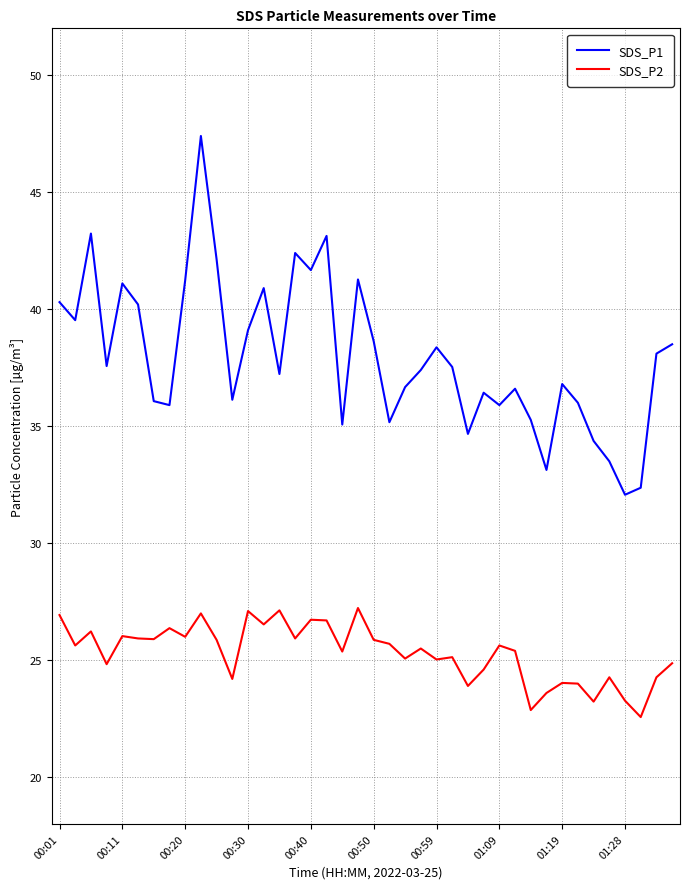

True or false: SDS_P1 and SDS_P2 intersect in this chart.

False